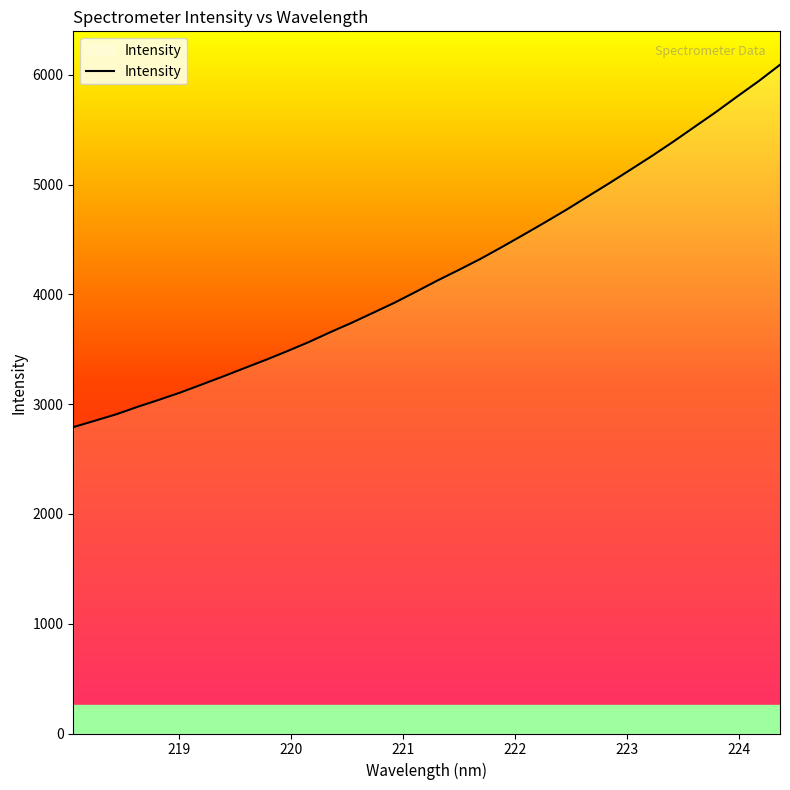

What is the difference between the maximum and minimum values?

3301.8